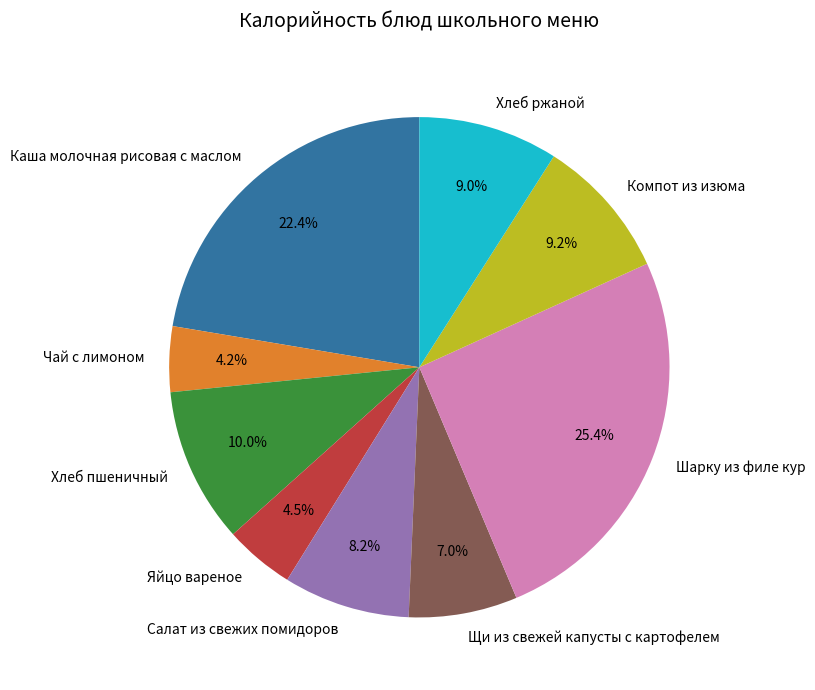

How many slices are in this pie chart?

9